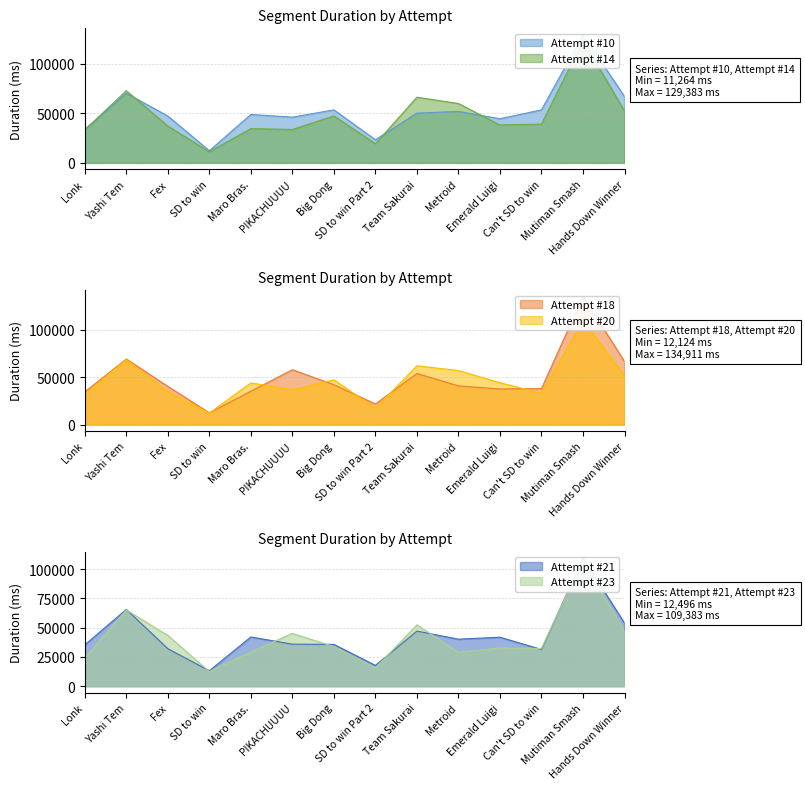

How many series are shown in this chart?

6